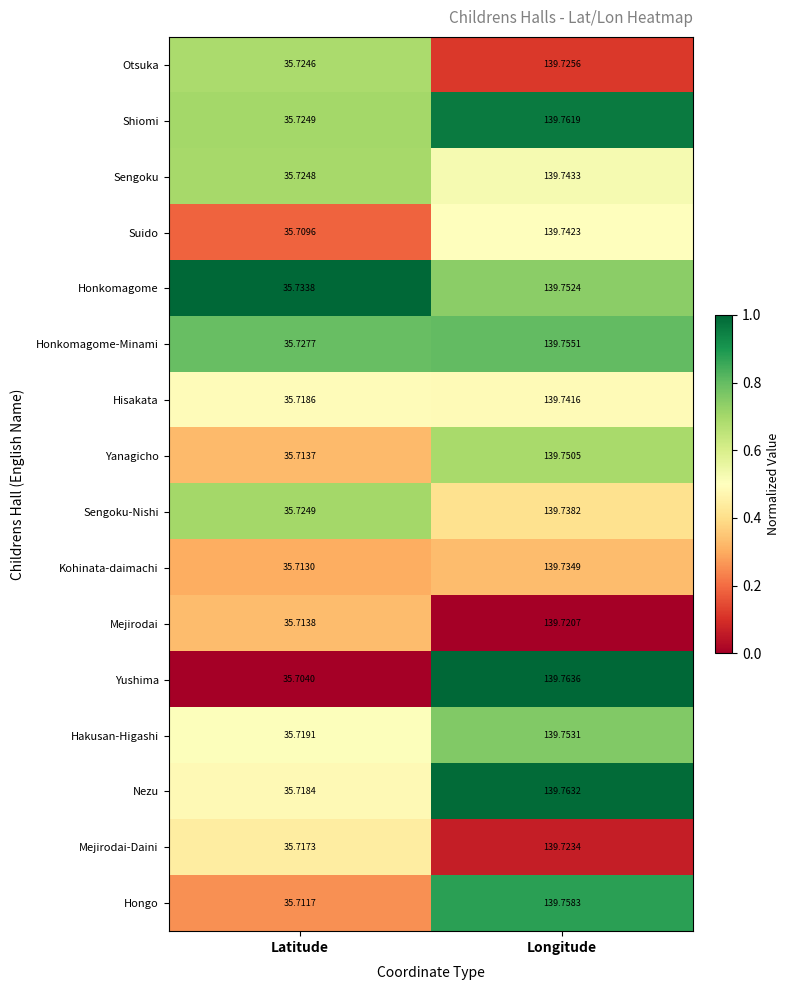

Which category has the lowest value across all series?

Latitude